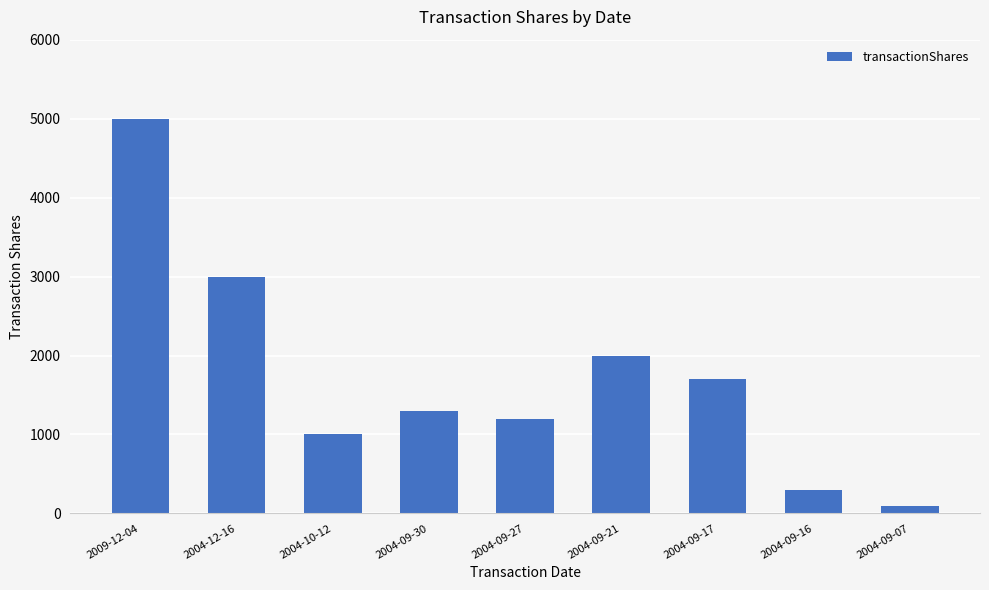

The chart shows a value of 113 at 2004-09-16. True or false?

False